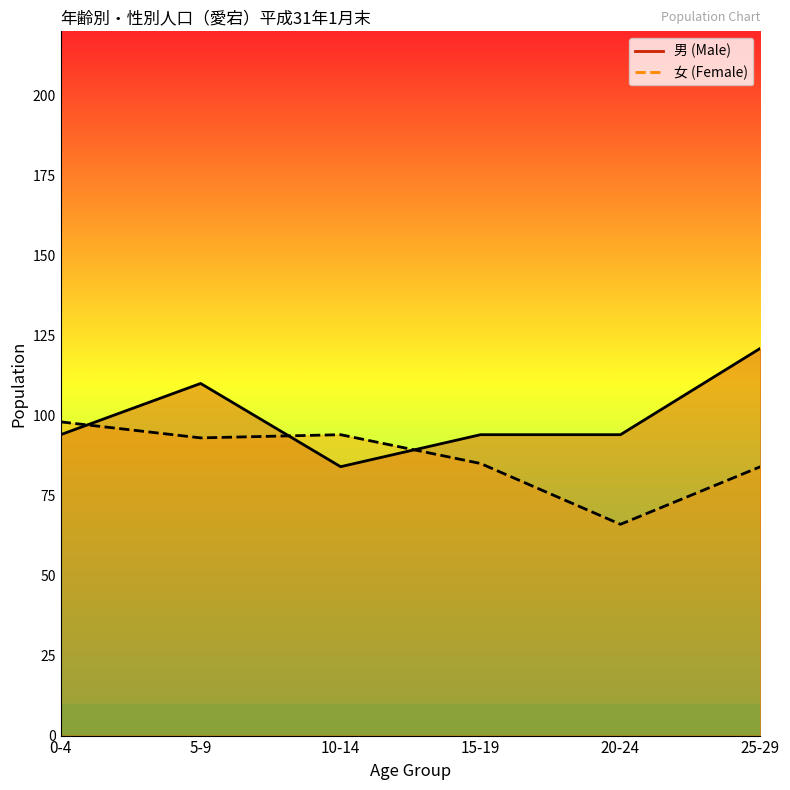

At which category is the sum across all series the highest?

25-29